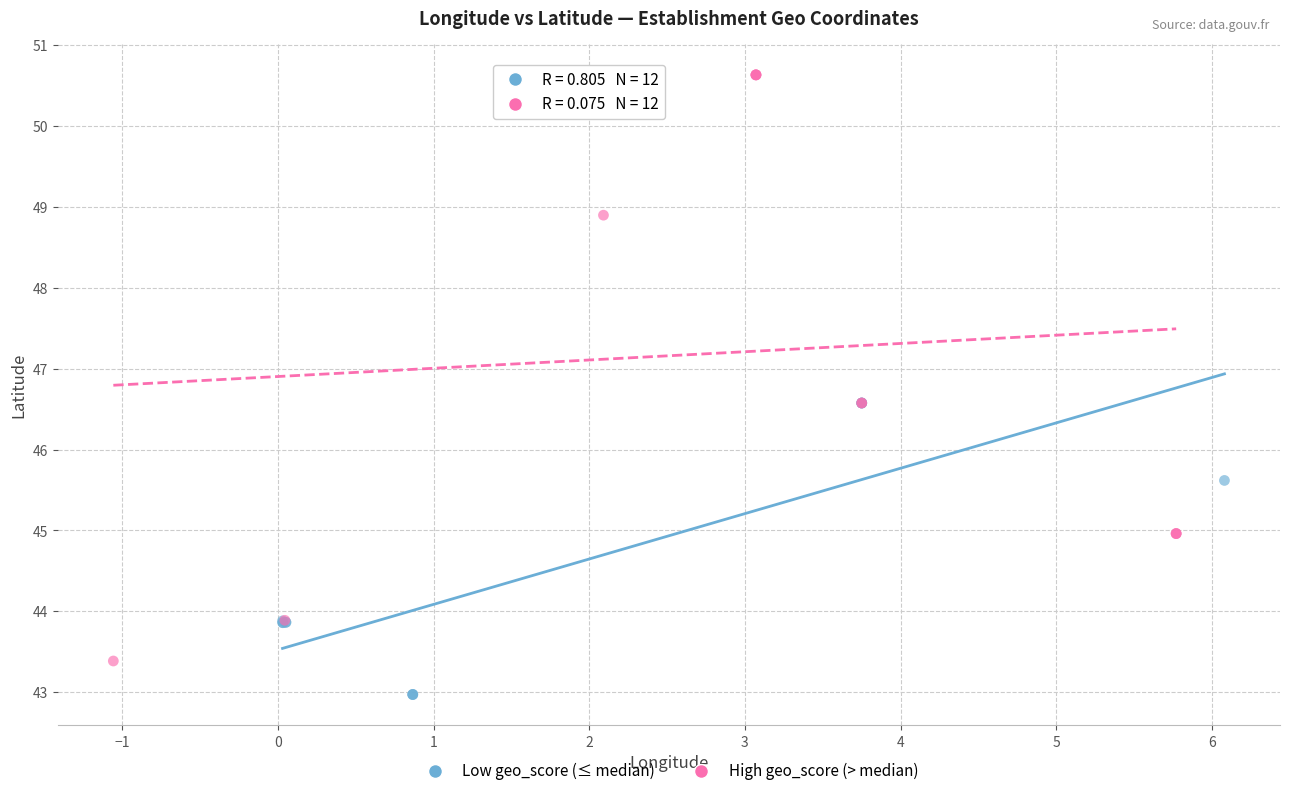

Which series reaches the minimum Y coordinate?

Low geo_score (≤ median)